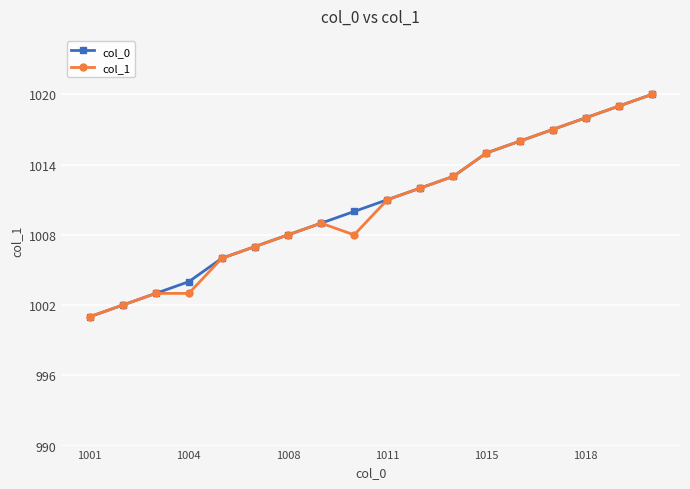

What is the value of the col_1 point at the 7th from the left?

1008